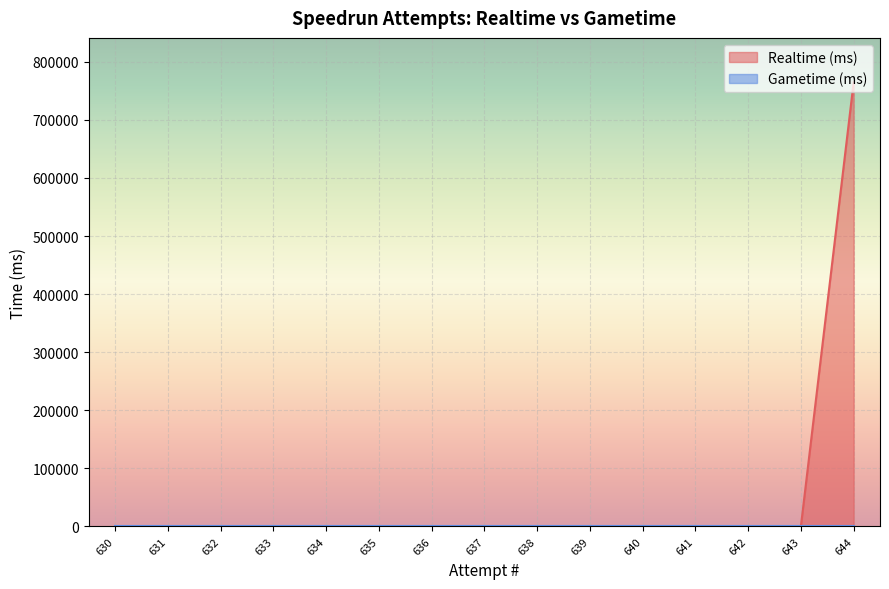

Which series has the largest total across all categories?

Realtime (ms)